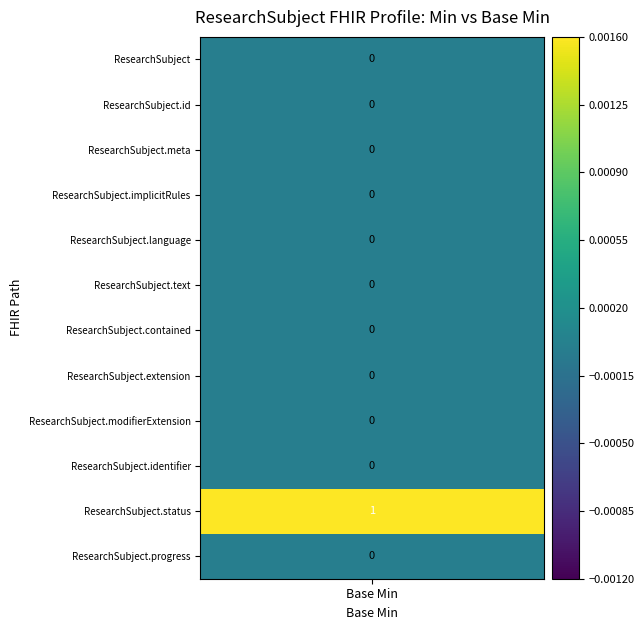

How many series are shown in this chart?

12